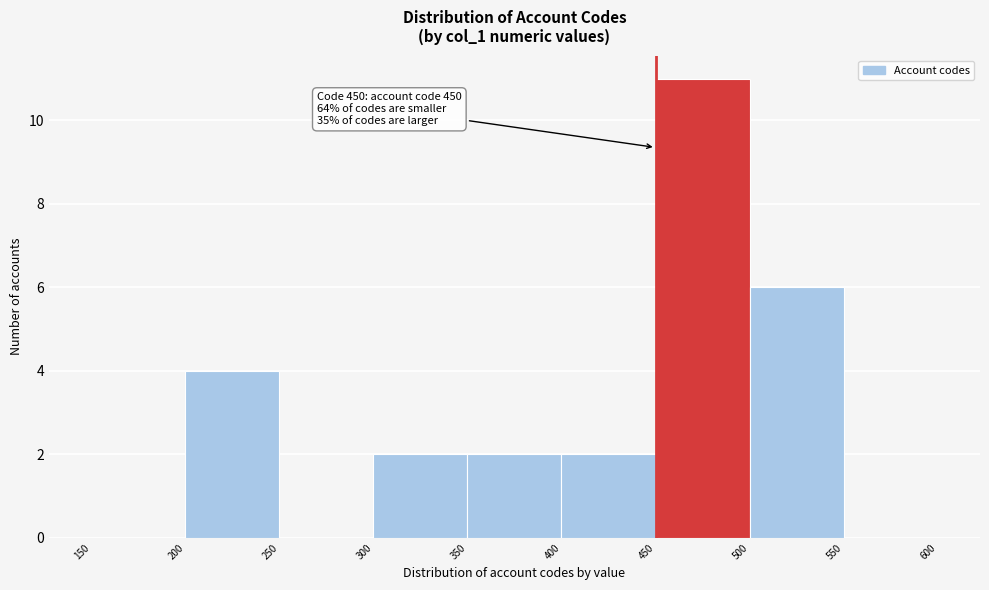

Over which range of the x-axis is the bar tallest?

450 to 500